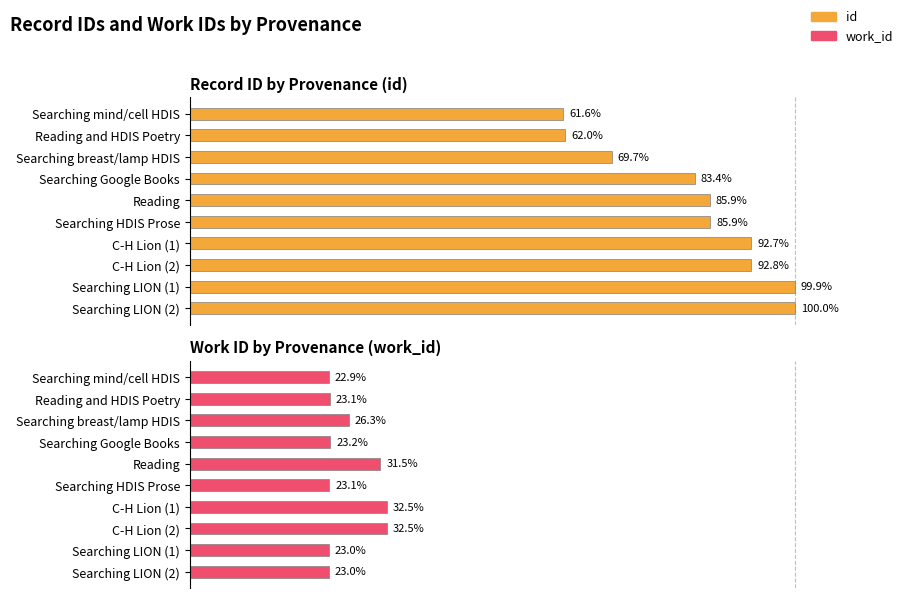

What is the greatest value displayed?

100.0